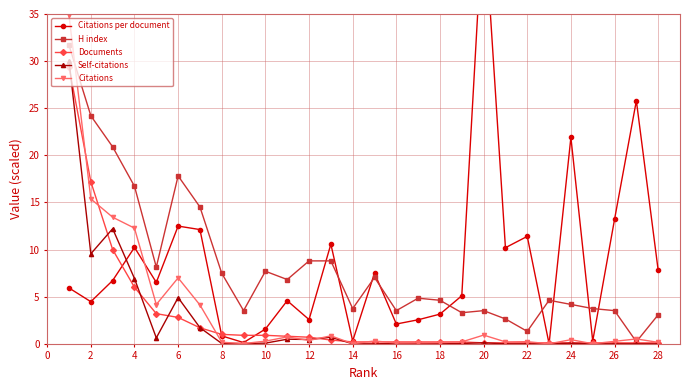

The Documents series shows 0.1 at 26. True or false?

True